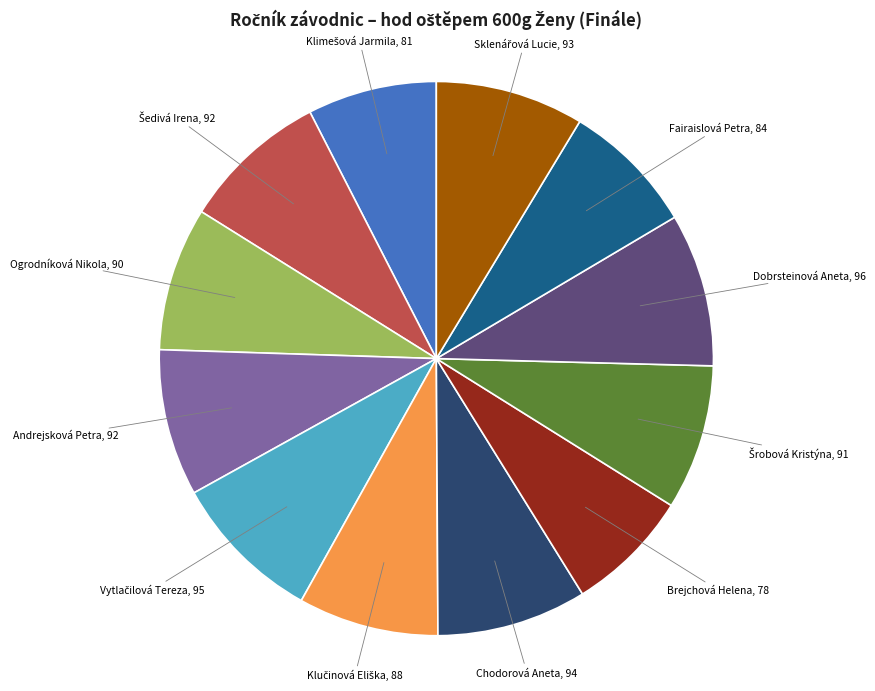

Count the number of slices in the pie.

12